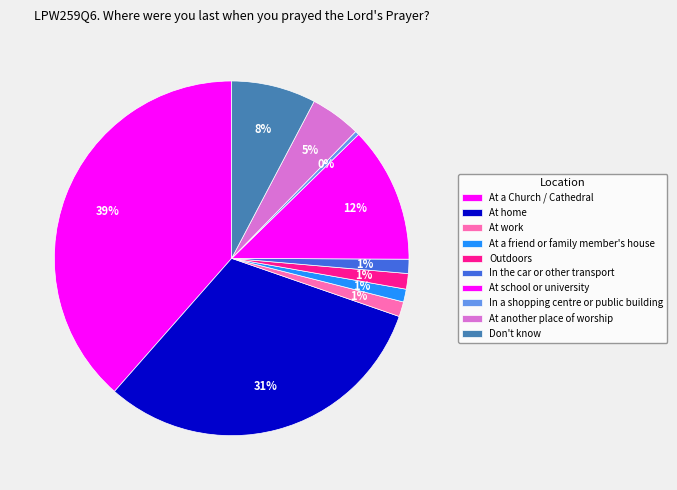

Rank the categories by value from lowest to highest.

In a shopping centre or public building, At a friend or family member's house, In the car or other transport, At work, Outdoors, At another place of worship, Don't know, At school or university, At home, At a Church / Cathedral